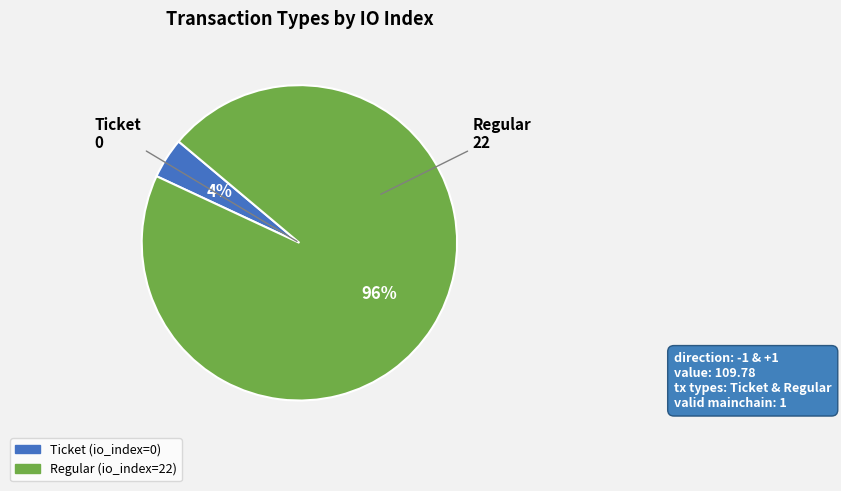

To the nearest percent, what is the average slice percentage?

50%